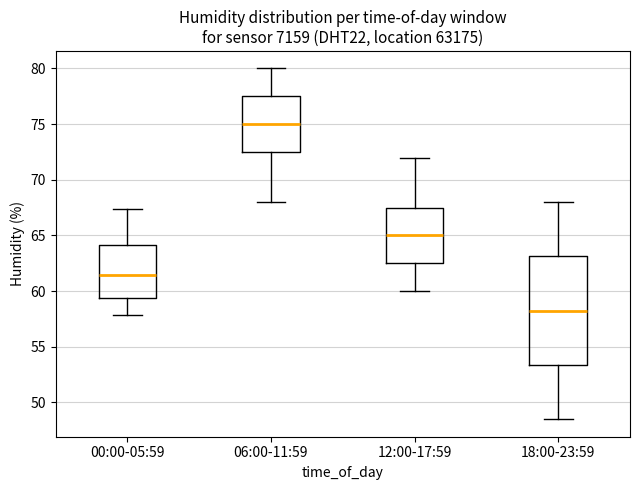

Reading left to right, read every box against the y-axis: the position of its median line, the range the box covers, and the ends of its whiskers. The values are not printed on the chart, so give them approximately, as read against the axis.

00:00-05:59: median 61.5, box 59.5 to 64.0, whiskers 58.0 to 67.5
06:00-11:59: median 75.0, box 72.5 to 77.5, whiskers 68.0 to 80.0
12:00-17:59: median 65.0, box 62.5 to 67.5, whiskers 60.0 to 72.0
18:00-23:59: median 58.5, box 53.5 to 63.0, whiskers 48.5 to 68.0